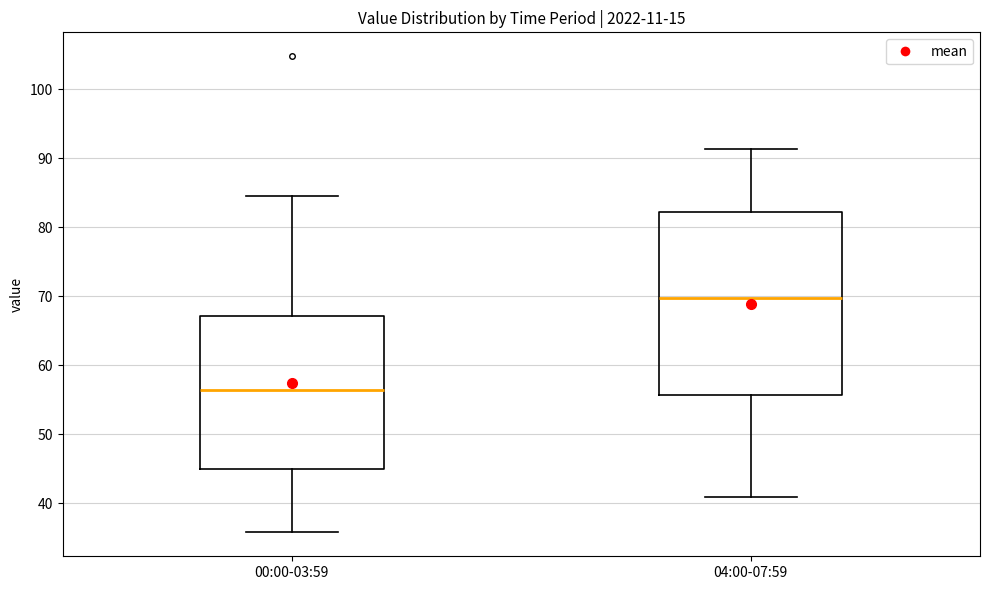

Which box has the highest median line?

04:00-07:59